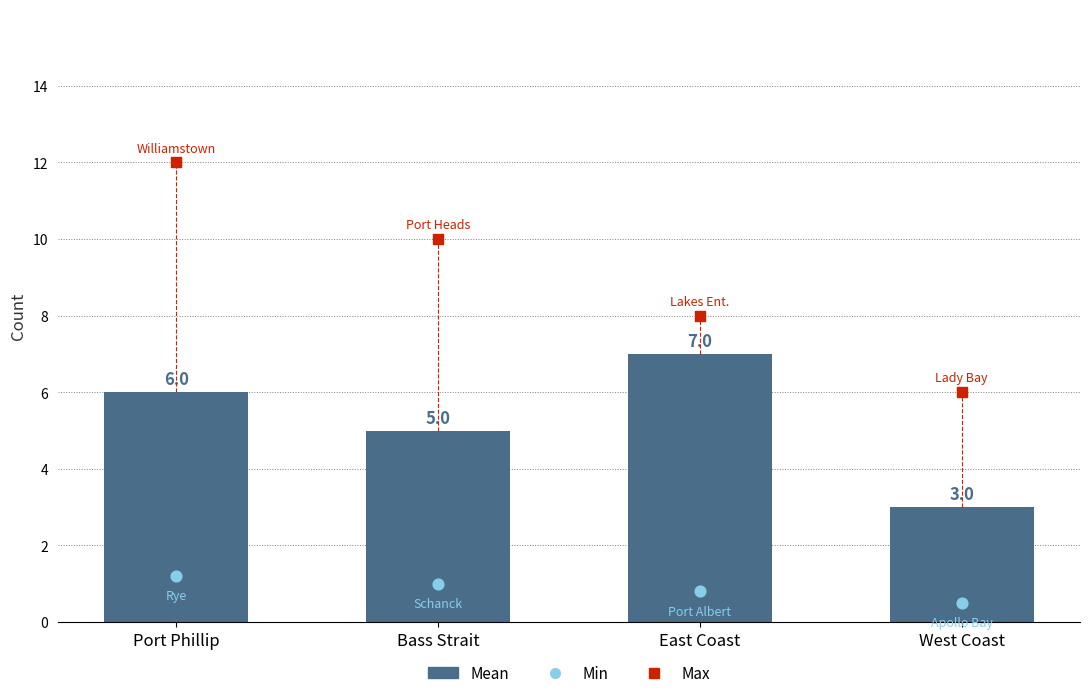

Which series has the widest spread of Y values?

Max